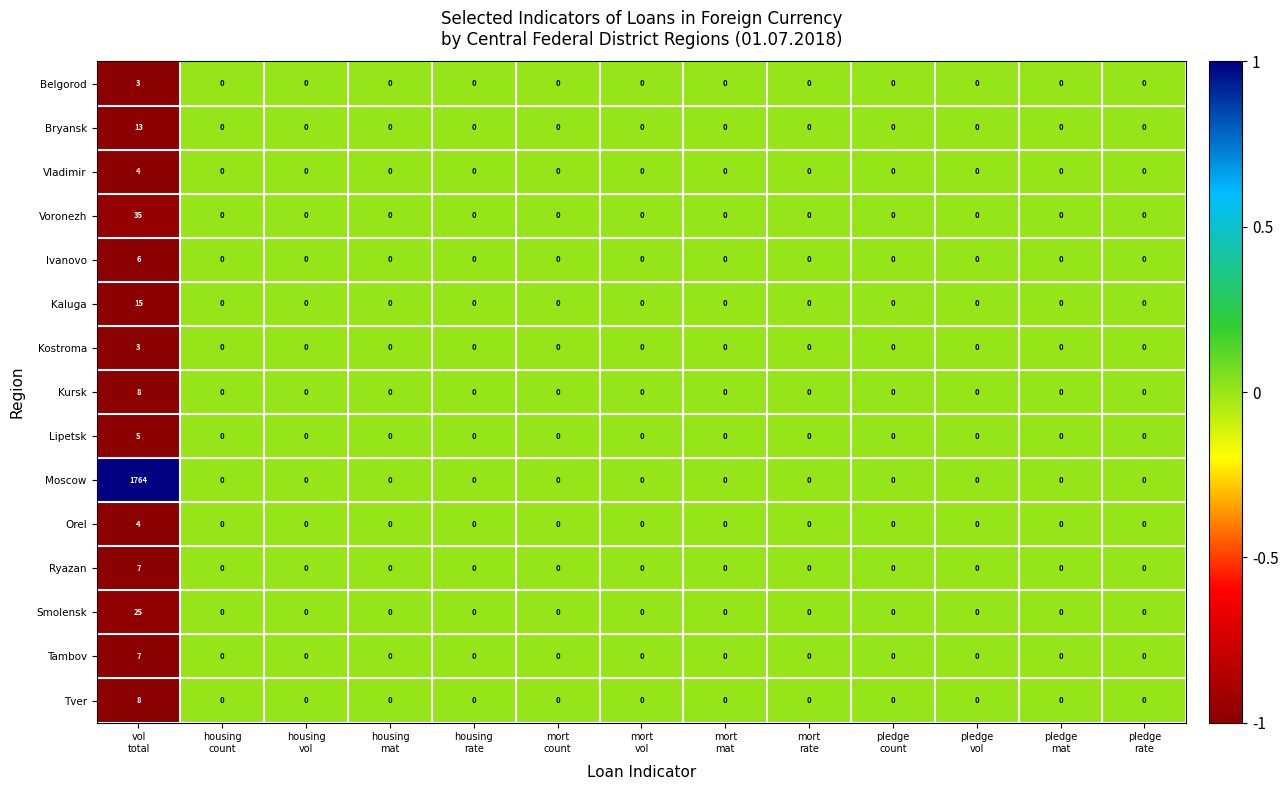

What is the sum of all Smolensk values?

25